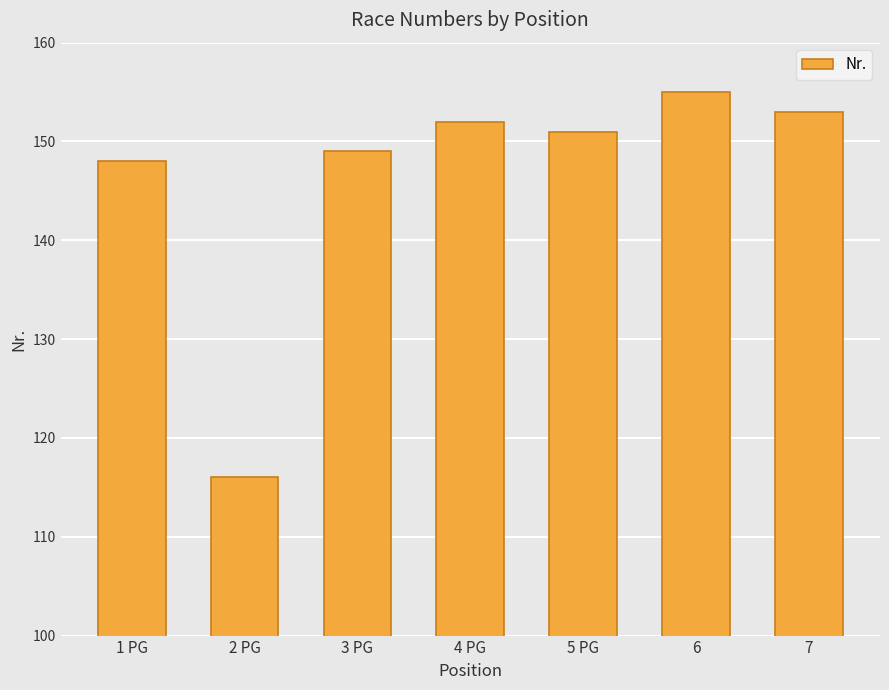

What is the label of the 1st bar from the left?

1 PG